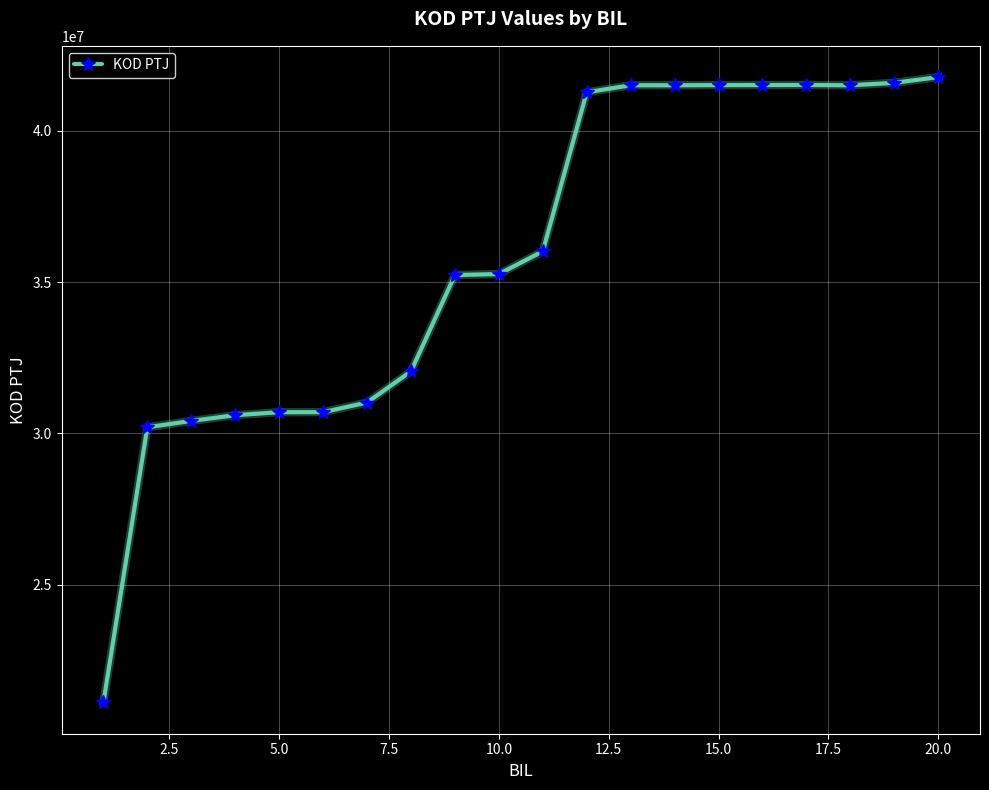

What is the greatest value displayed?

41780901